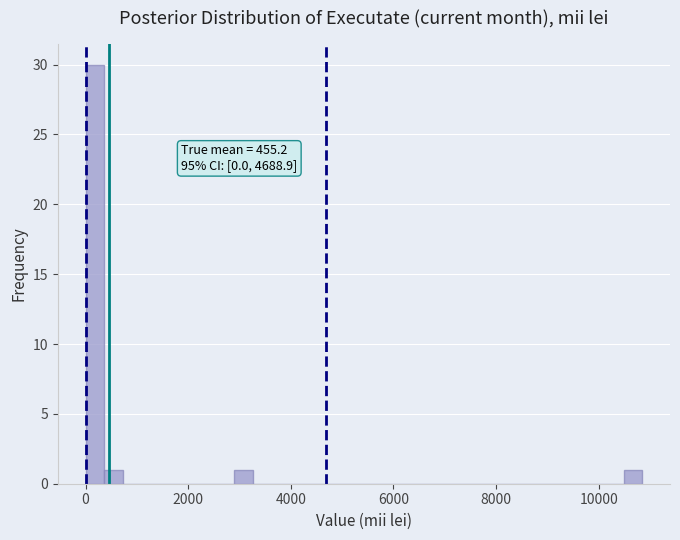

Read against the x-axis, roughly where is the centre of the tallest bar?

200